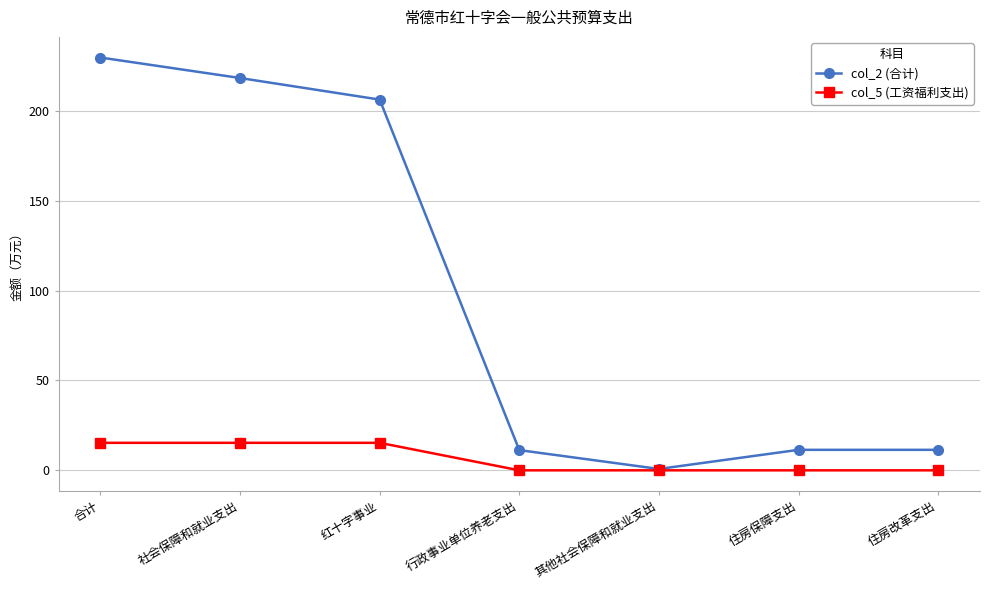

Read the col_2 (合计) value at 红十字事业.

206.3